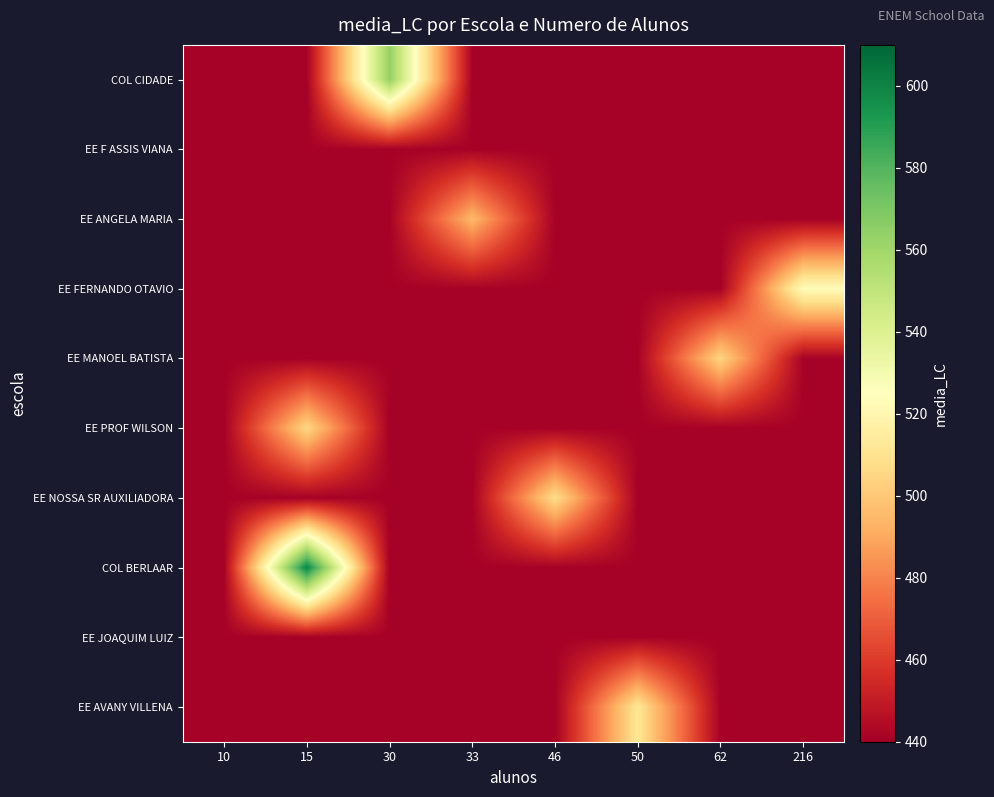

What is the minimum value shown in the chart?

441.1